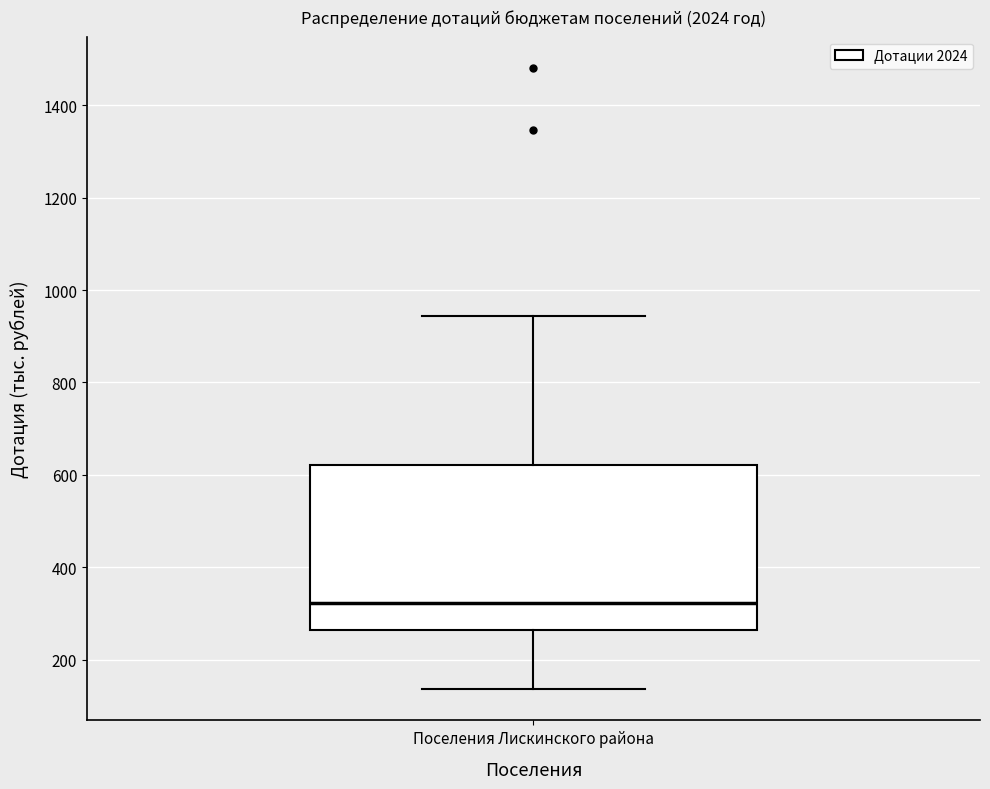

Read this box plot against the y-axis: the position of the median line, the range covered by the box, and the ends of both whiskers. The values are not printed on the chart, so give them approximately, as read against the axis.

median 320, box 260 to 620, whiskers 140 to 940